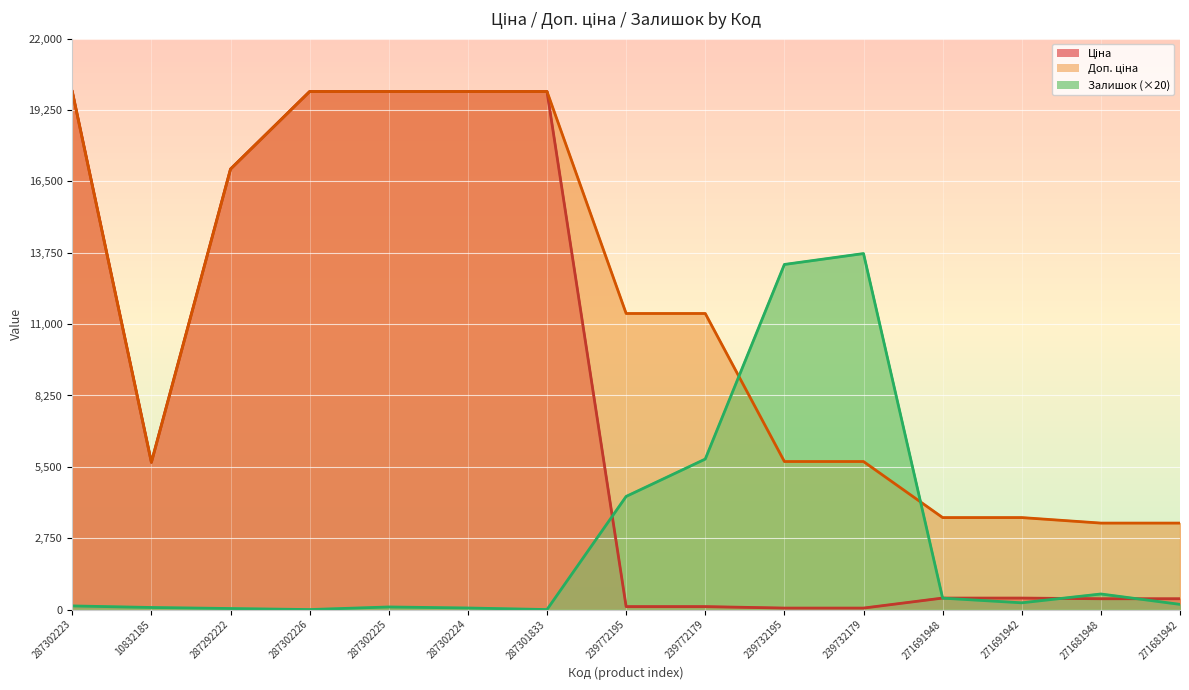

At which label does Залишок reach its minimum?

287302226